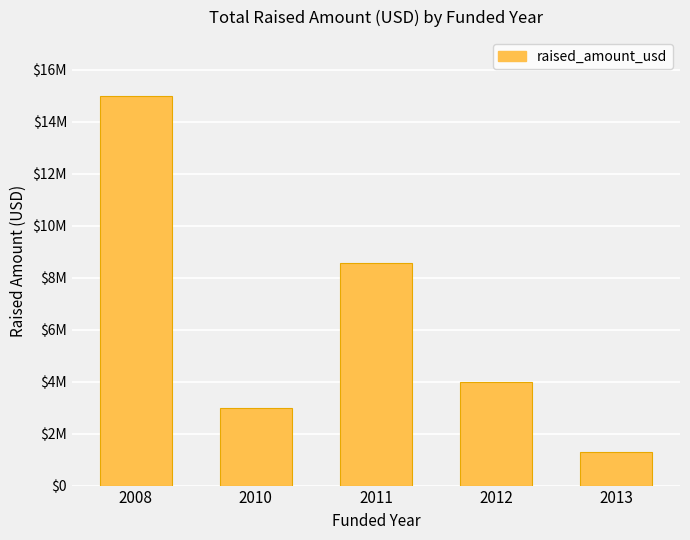

What is the greatest value displayed?

15000000